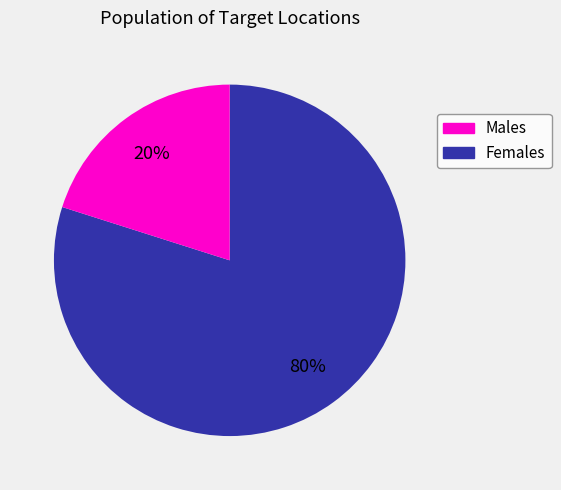

To the nearest percent, what is the average slice percentage?

50%